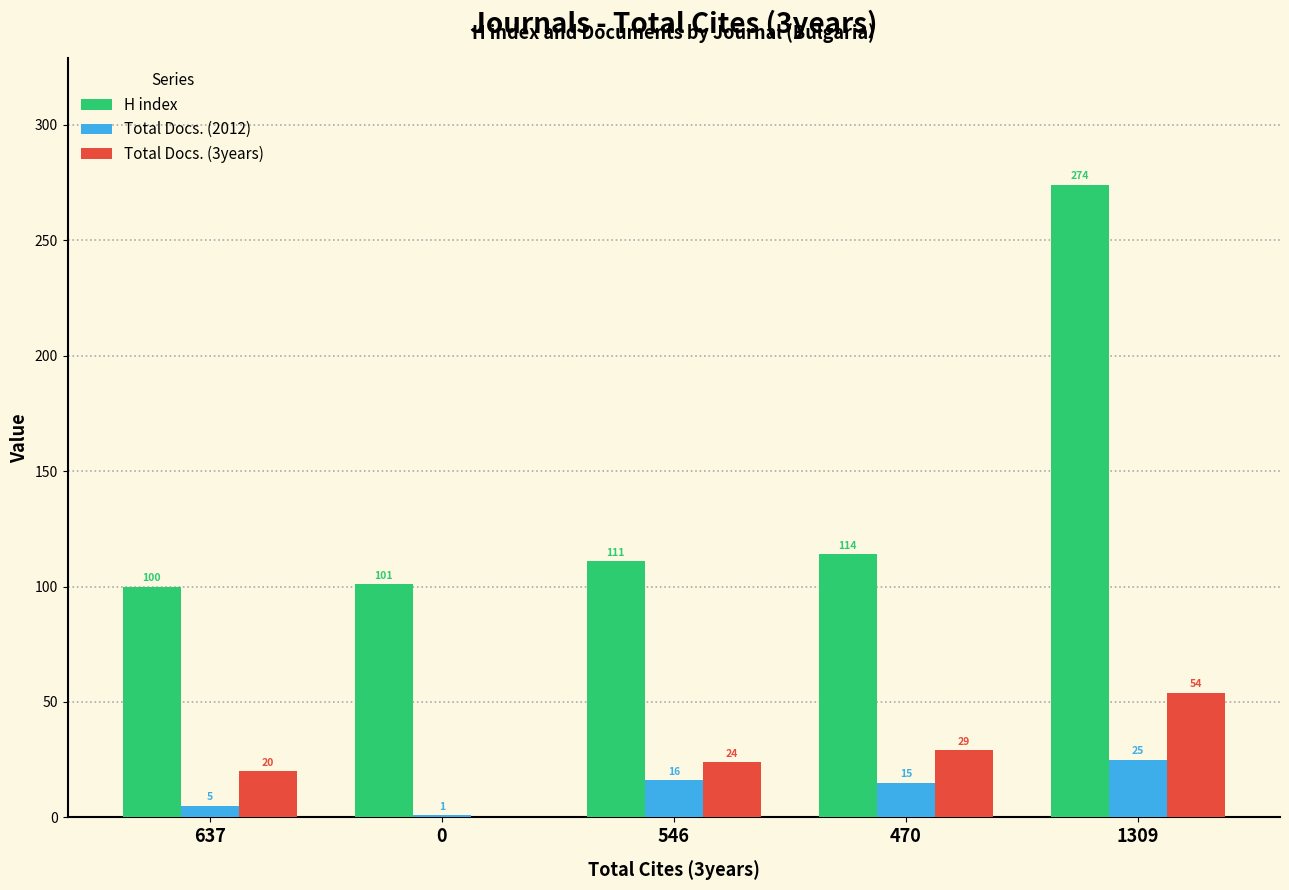

Which category has the highest value across all series?

1309